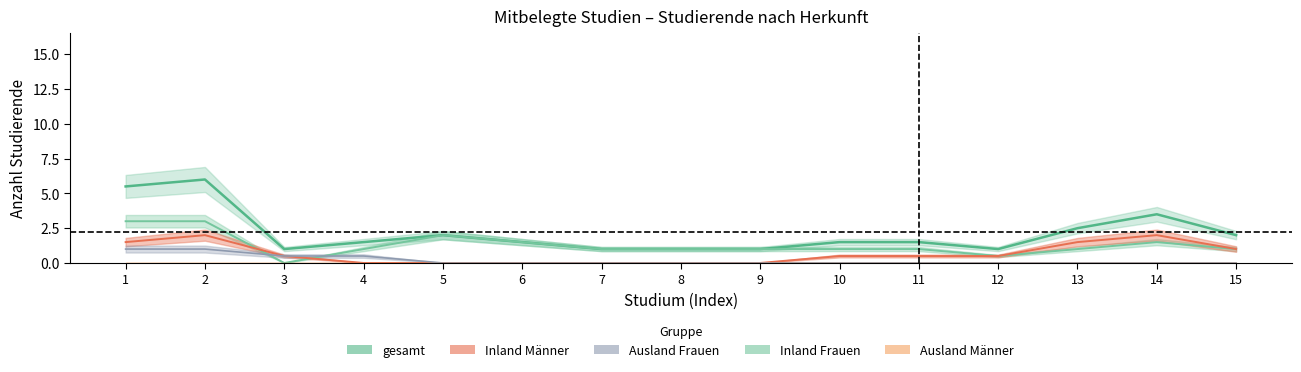

What is the difference between the highest and lowest values at 2?

6.0